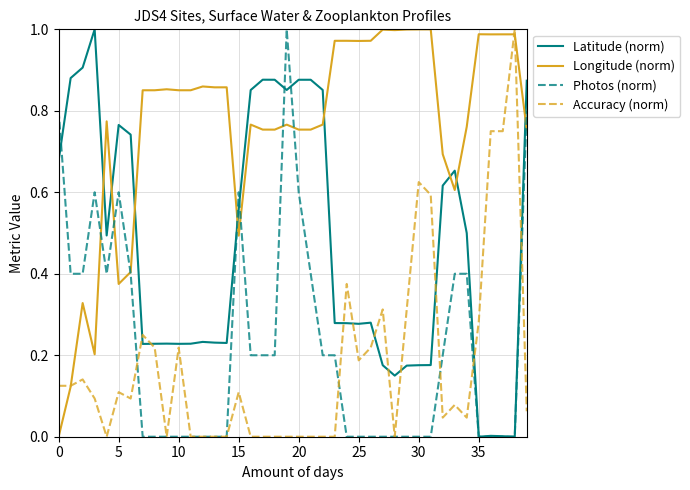

How many lines are shown in the chart?

4